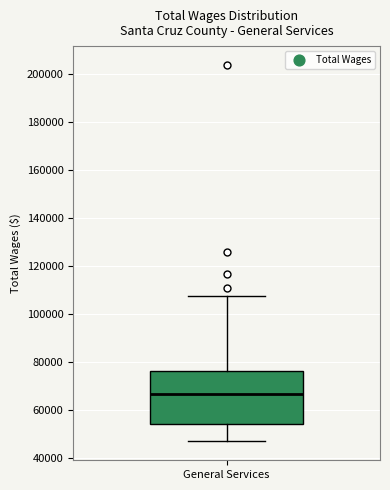

Transcribe this box plot: give where the median line is, the range the box spans, and where the two whiskers end, as read against the y-axis. The values are not printed on the chart, so give them approximately, as read against the axis.

median 66000, box 54000 to 76000, whiskers 46000 to 108000